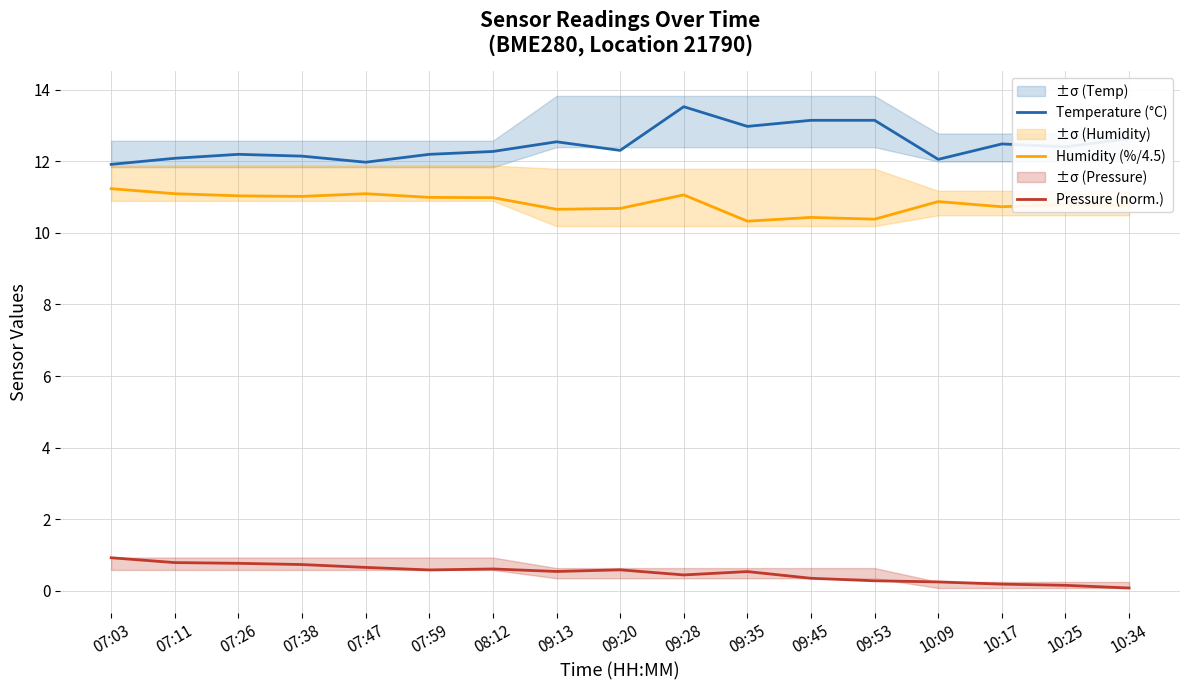

True or false: Pressure (norm.) has more than 2 interior local peaks.

True